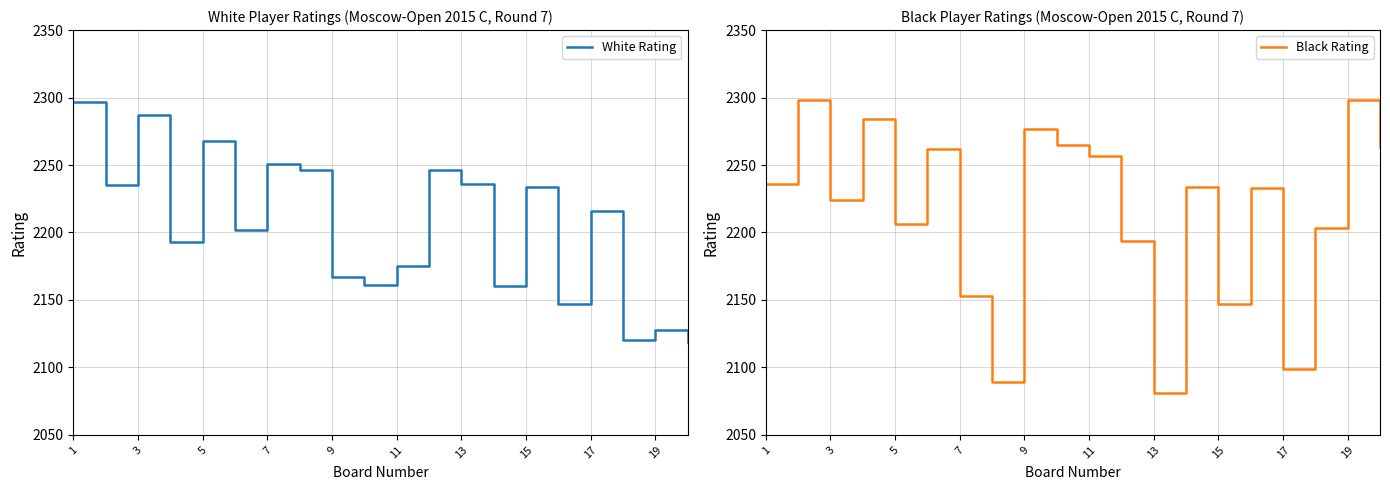

True or false: White Rating has a value of 3170 at 17.

False